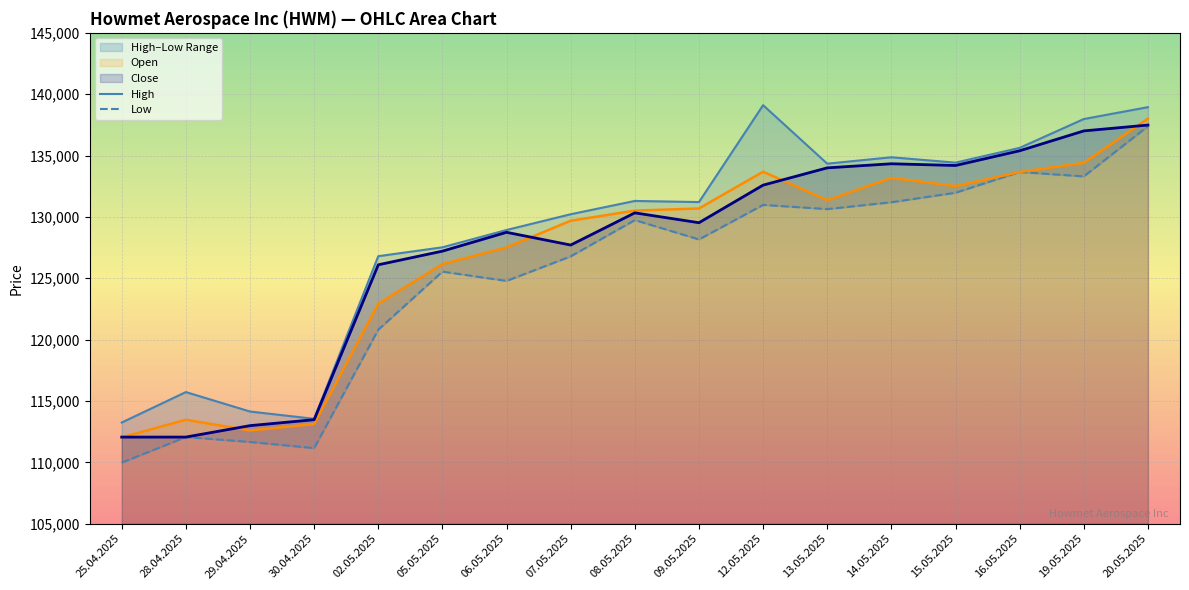

After their last crossing, which series has the higher values: Open or Close?

Open